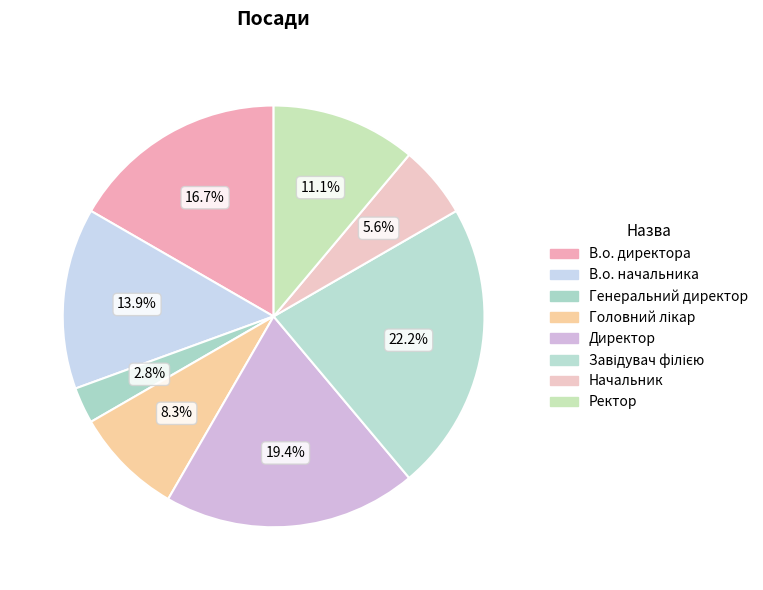

What percentage is the Генеральний директор slice, to the nearest percent?

3%